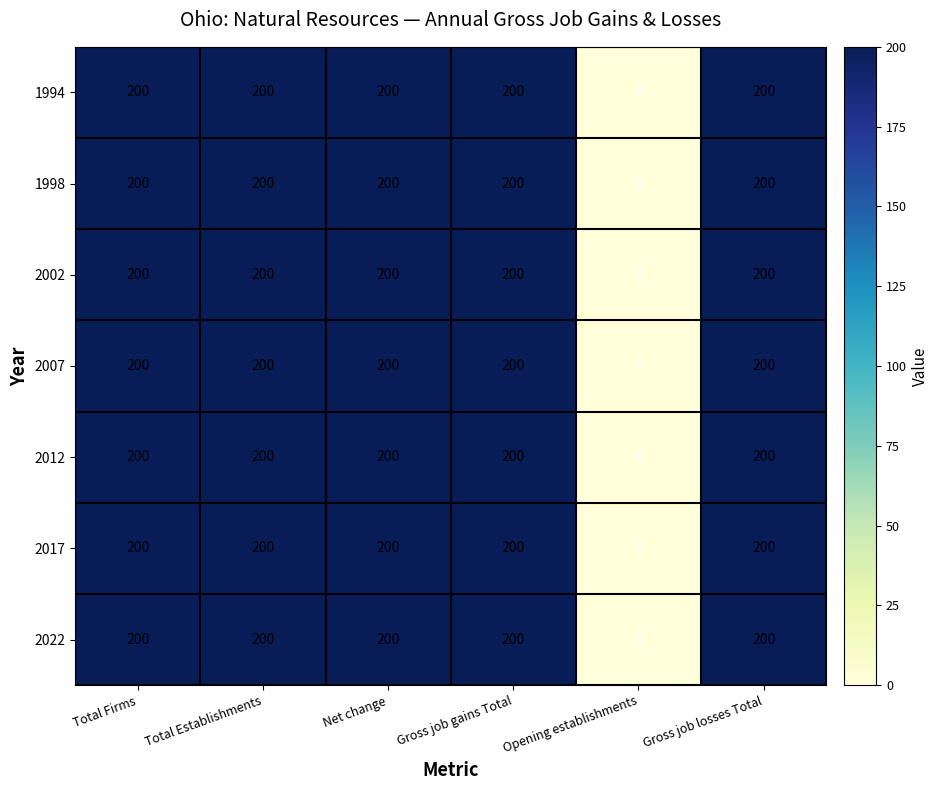

Read the 1994 value at Gross job gains Total, to the nearest 10.

200